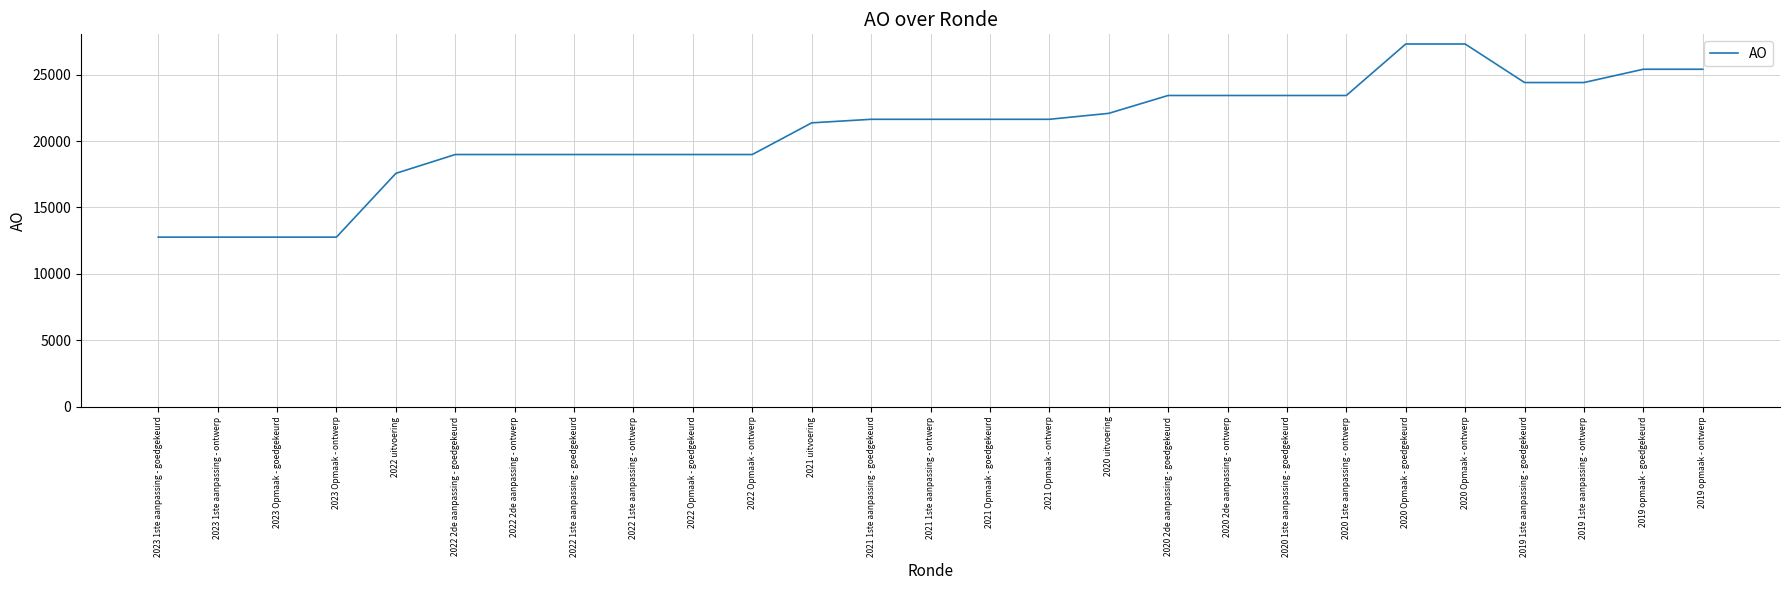

What is the sum of all values?

560436